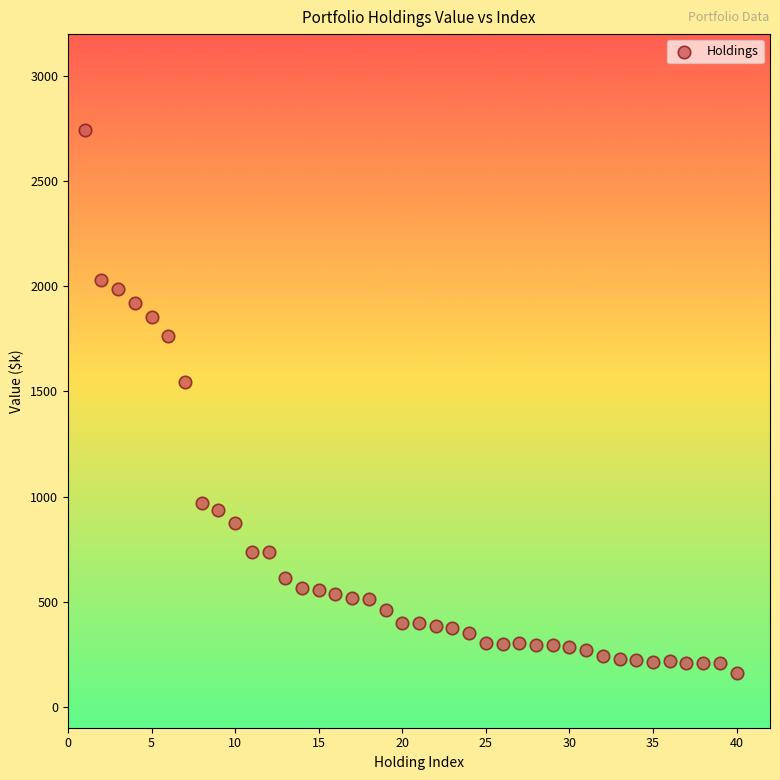

What Y value in the scatter plot is closest to 1451?

1544